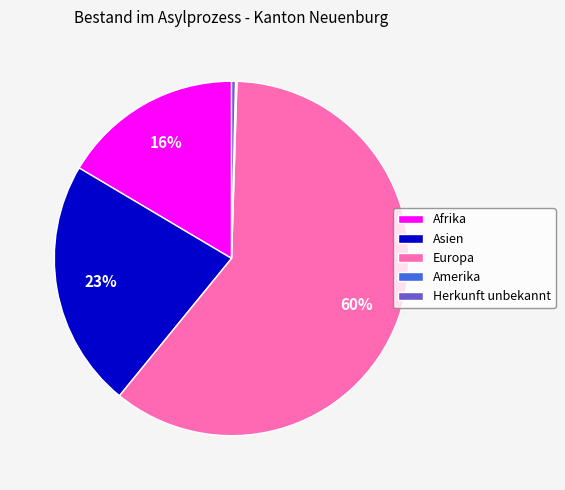

Does Afrika account for over 50% of the chart?

No